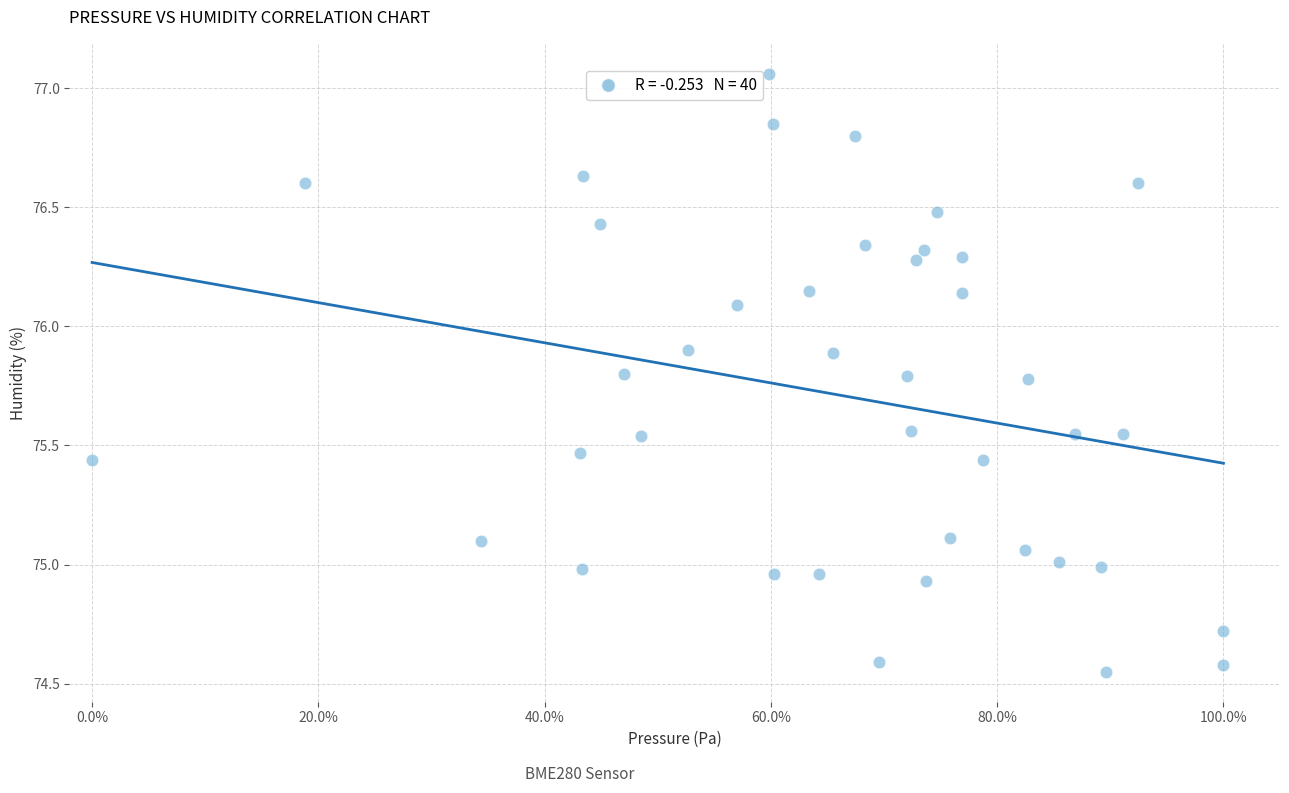

What is the range of Y values (max minus min)?

2.5